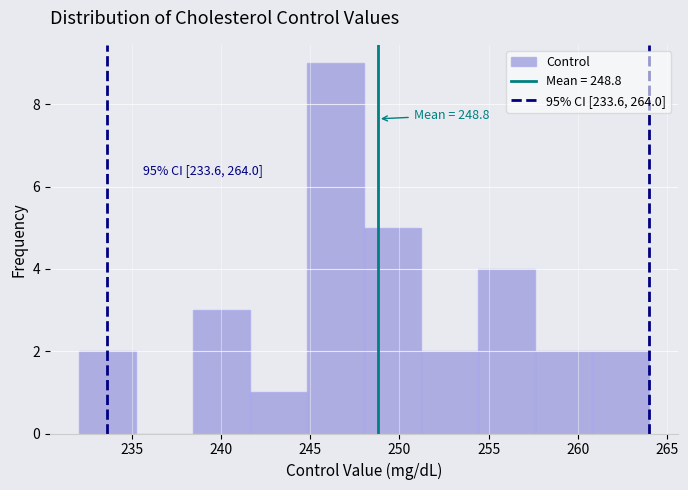

Which range on the x-axis has the tallest bar?

244.8 to 248.0